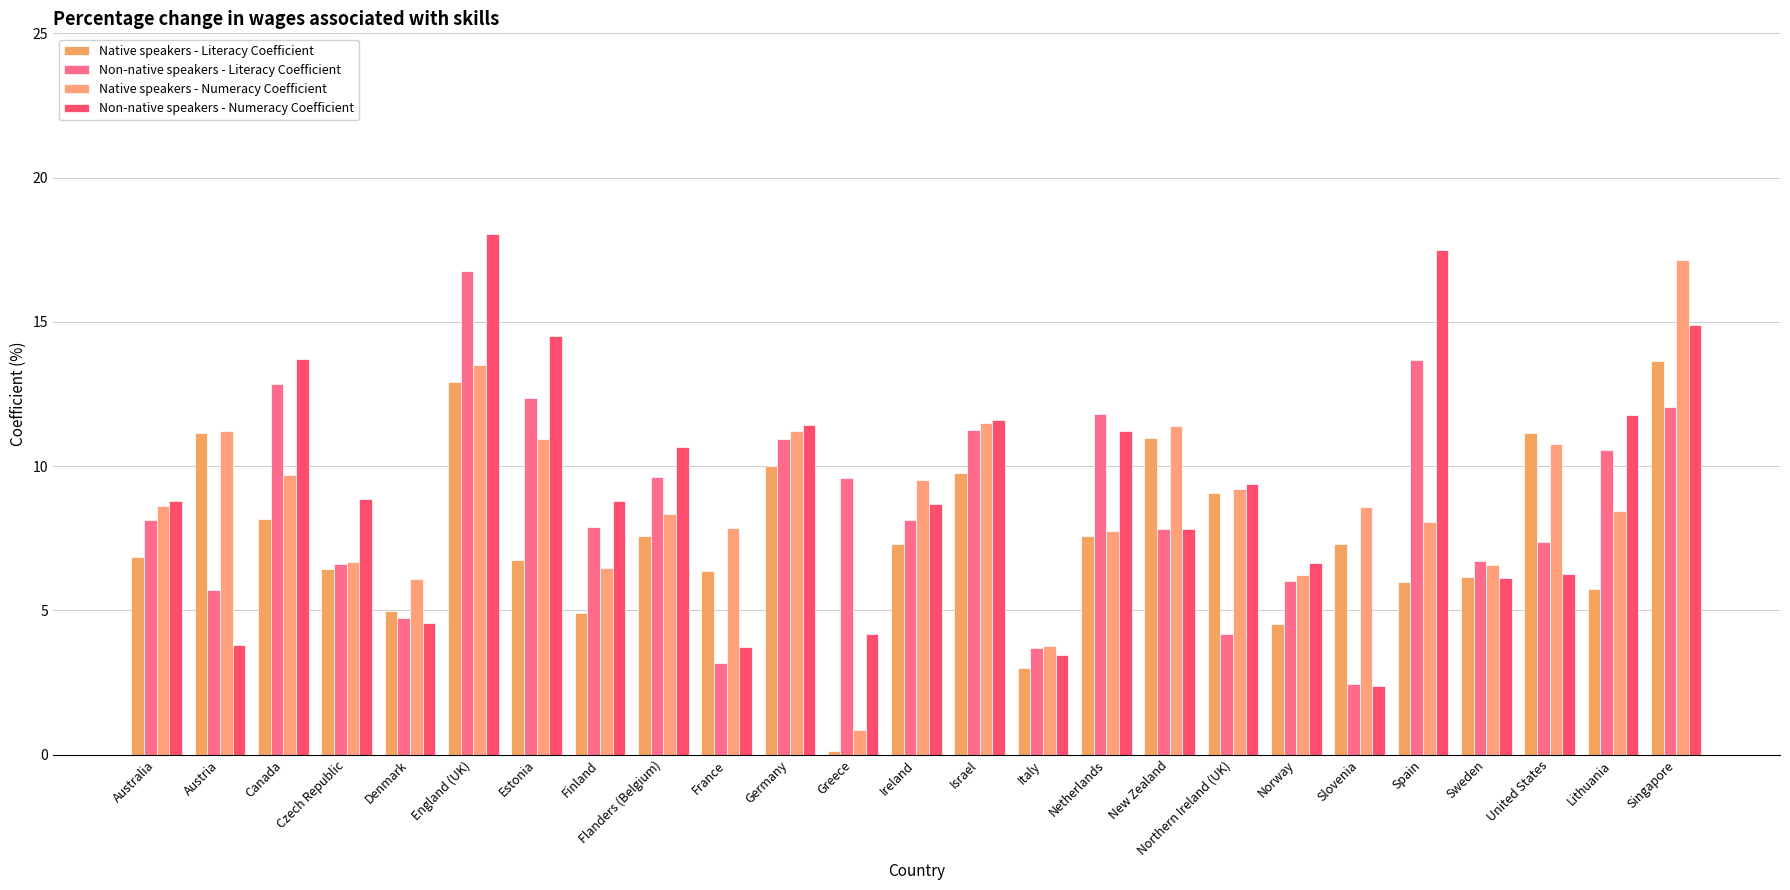

What position from the right is Greece?

14